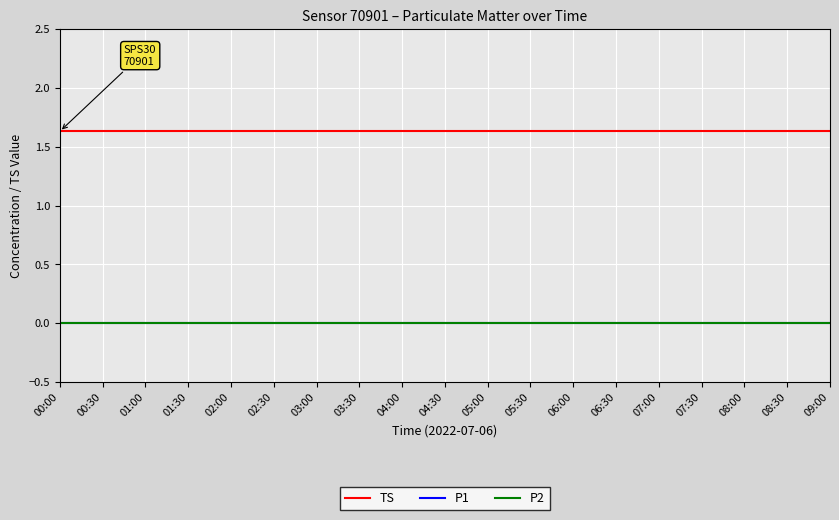

What position from the left is 00:00?

1